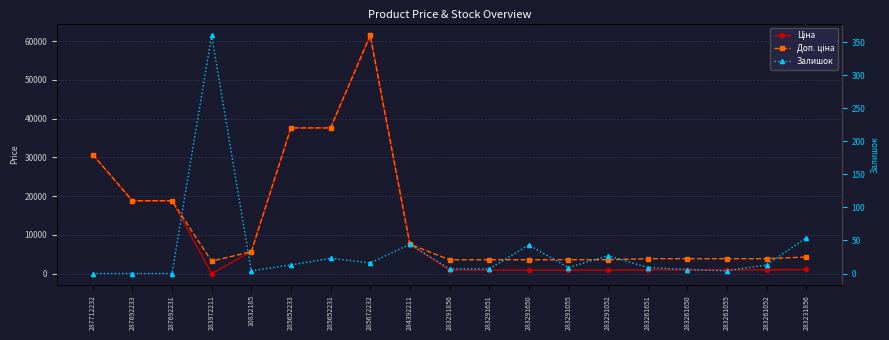

What is the difference between the Ціна values at 285652233 and 287712232?

6876.5